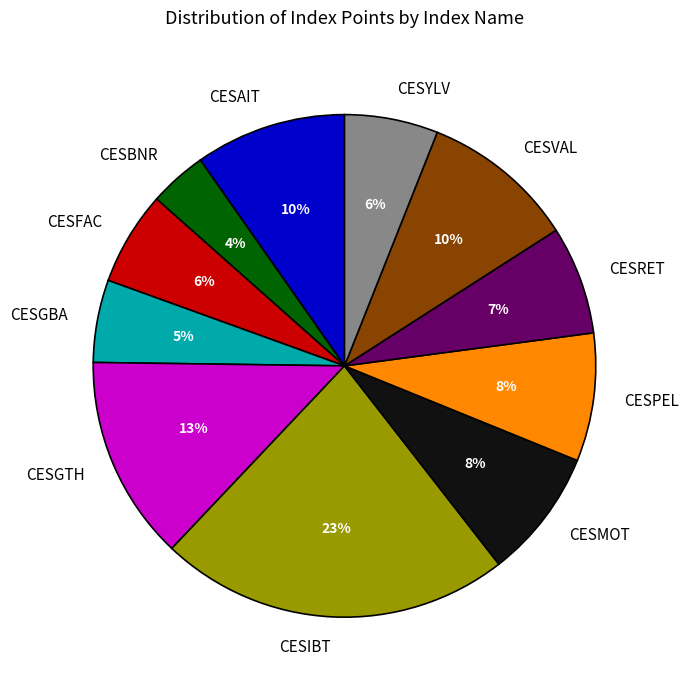

To the nearest percent, what portion does CESMOT represent?

8%